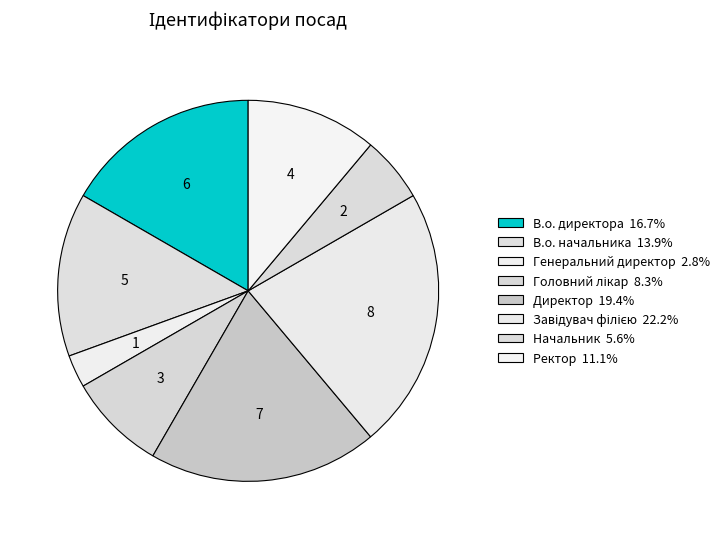

Does Генеральний директор represent more than half of the total?

No